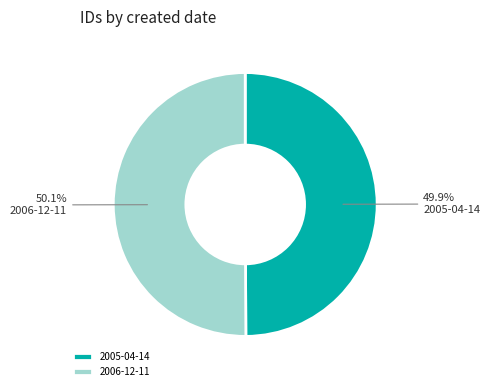

Does any single category account for the majority?

Yes